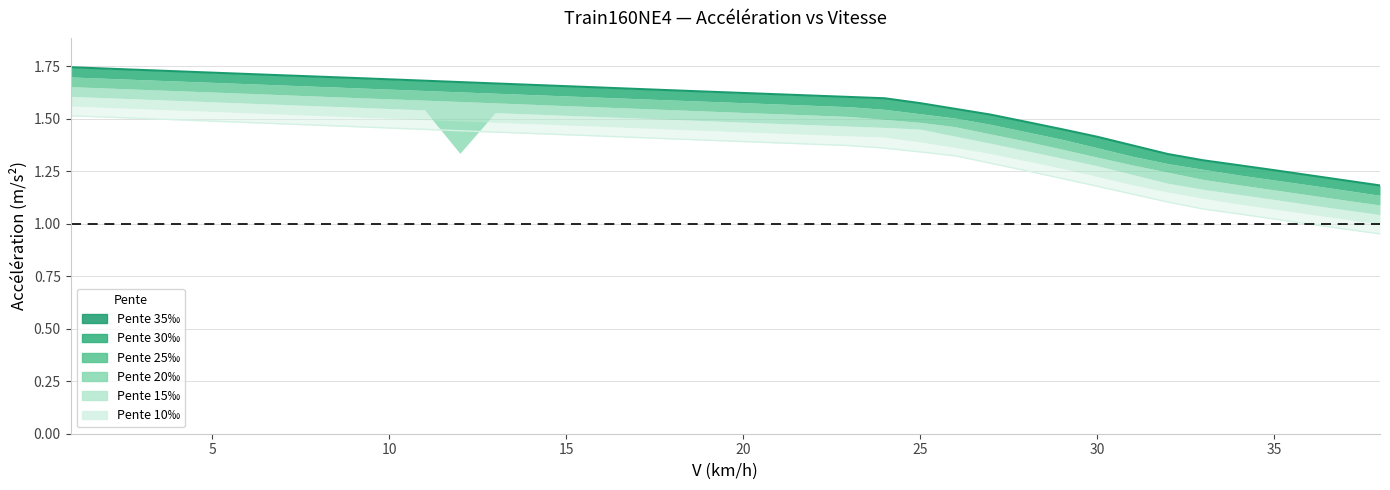

Reading left to right, list all the values displayed in this chart.

1.7	1.7	1.7	1.7	1.7	1.7	1.7	1.7	1.7	1.7	1.7	1.7	1.7	1.7	1.7	1.6	1.6	1.6	1.6	1.6	1.6	1.6	1.6	1.6	1.6	1.5	1.5	1.5	1.4	1.4	1.4	1.3	1.3	1.3	1.3	1.2	1.2	1.2